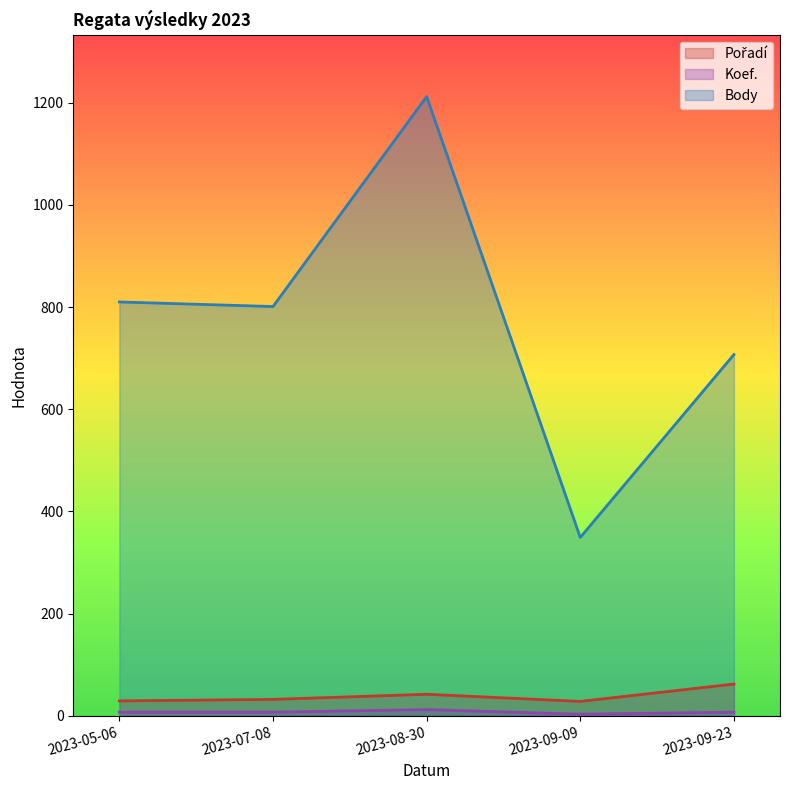

Which category has the highest value in the Body series?

2023-08-30